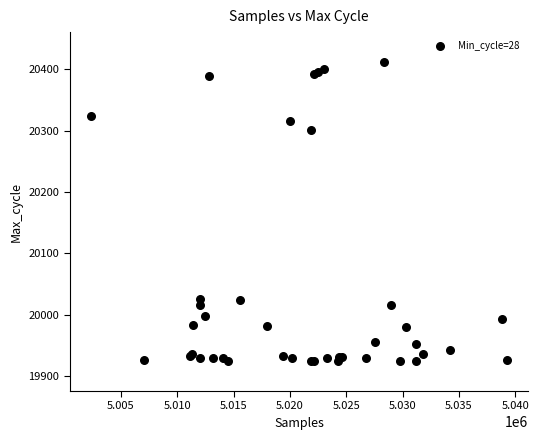

What Y value in the scatter plot is closest to 20168?

20301